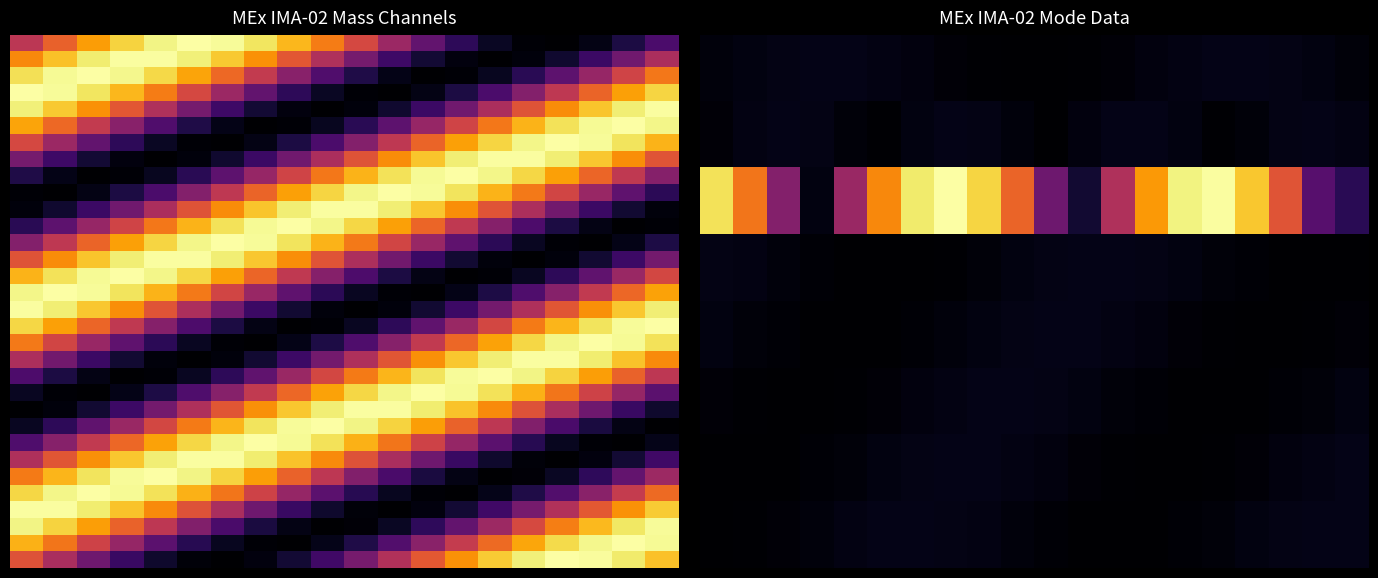

At which category is the sum across all series the highest?

6